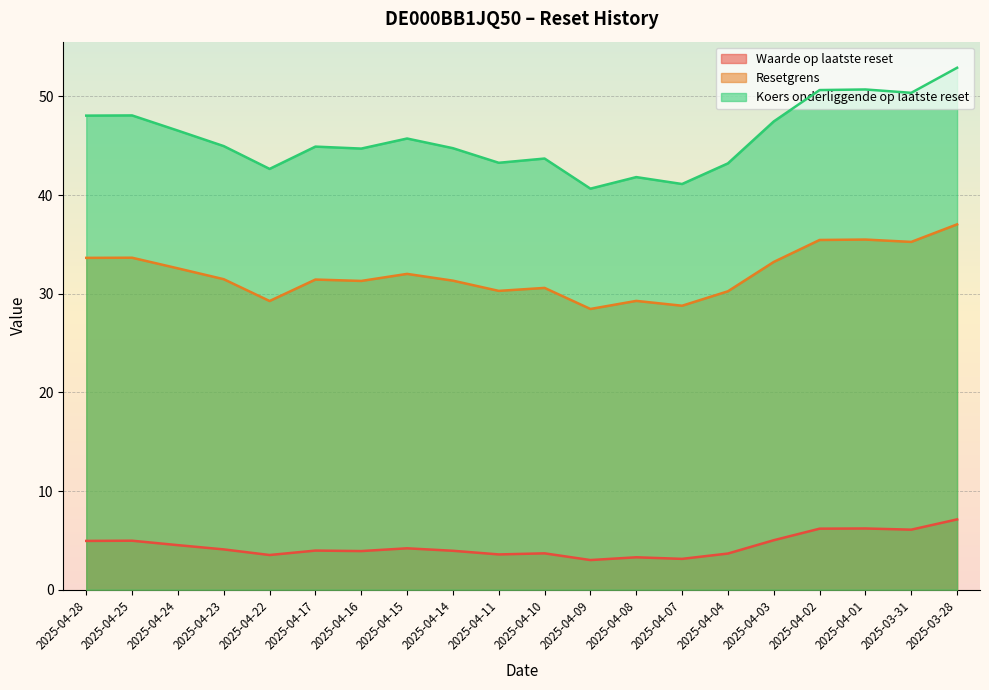

At which category is the sum across all series the highest?

2025-03-28